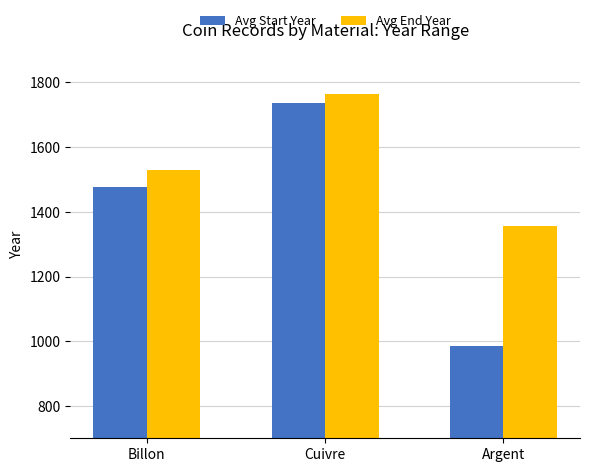

Rank the series at Cuivre from lowest to highest value.

Avg Start Year, Avg End Year